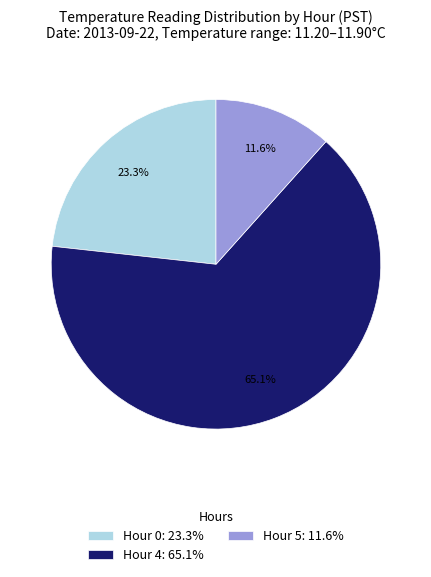

How much of the chart is everything except Hour 5: 11.6%?

88.4%